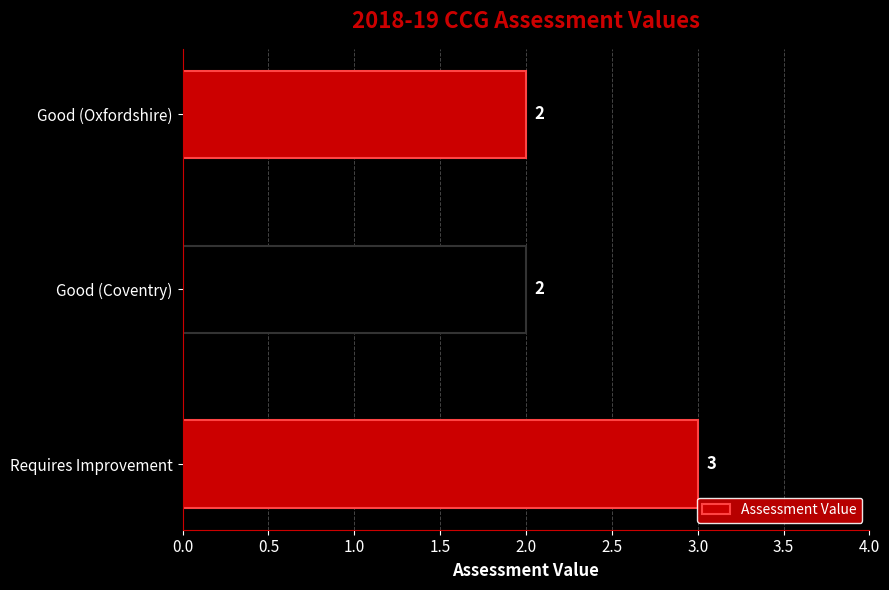

Reading bottom to top, transcribe all the data shown in this chart.

3	2	2